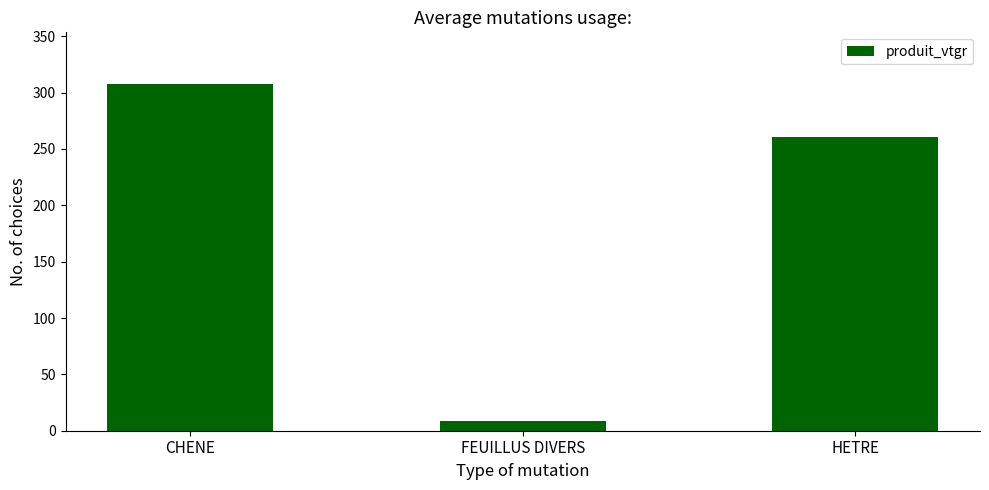

Reading left to right, what are all the values shown in this chart?

CHENE=307.4	FEUILLUS DIVERS=8.7	HETRE=260.5